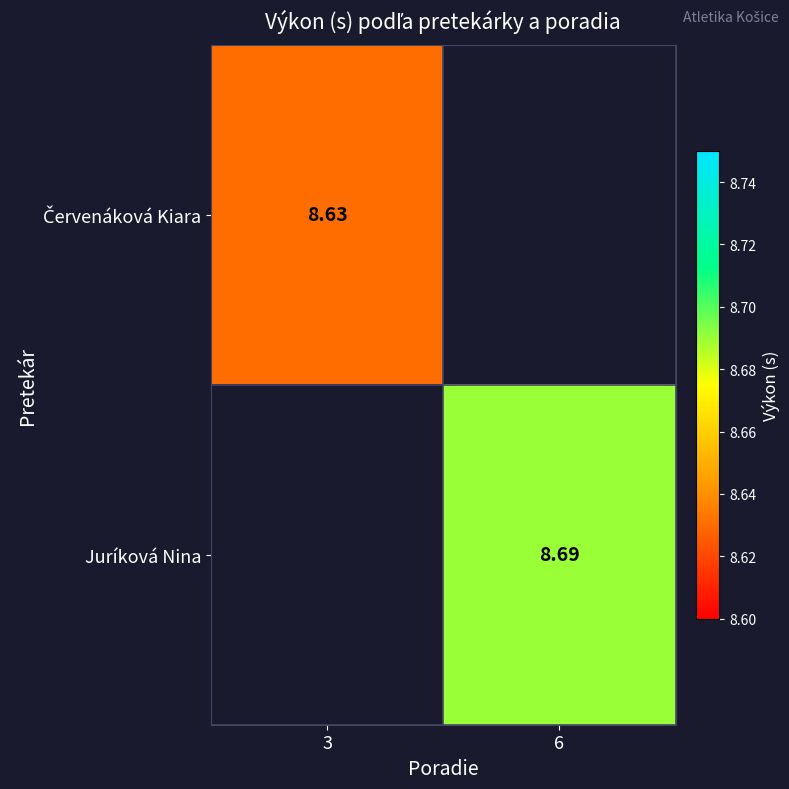

How many distinct data groups are displayed?

2